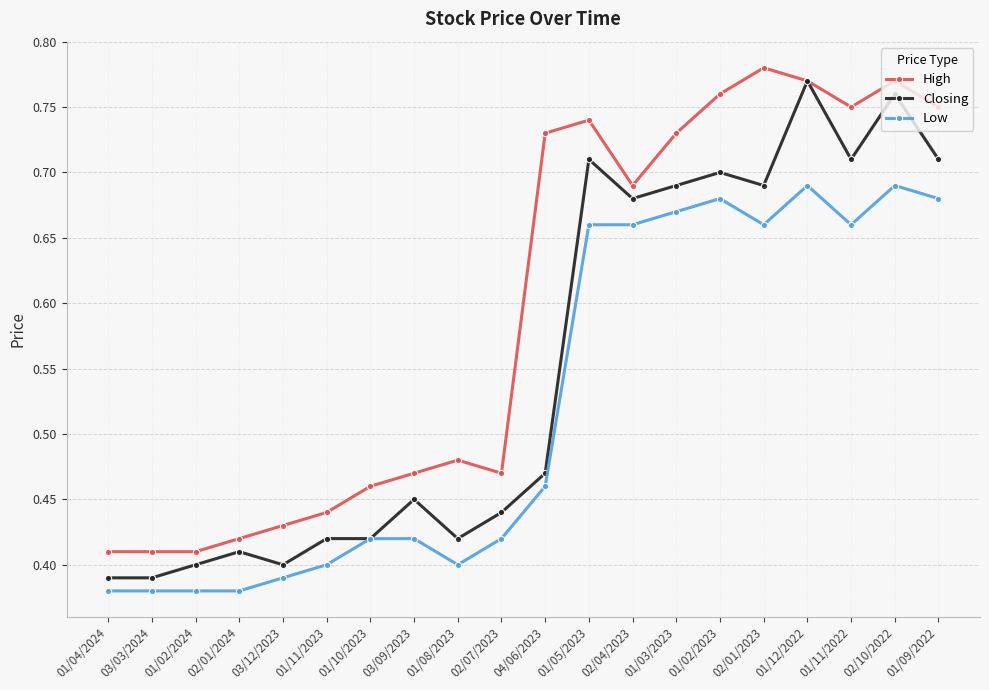

What is the sum of the Low values at 02/10/2022 and 01/11/2023?

1.1